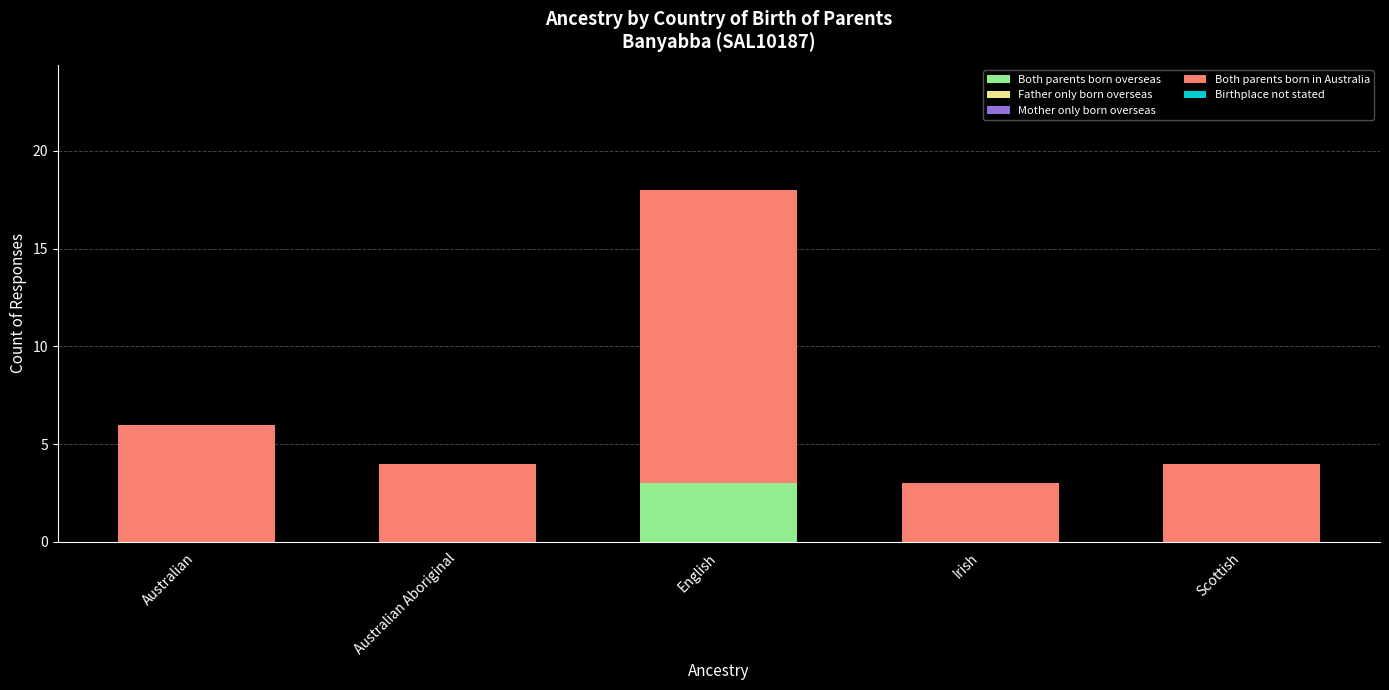

Is it true that Both parents born overseas equals 5 at English?

False